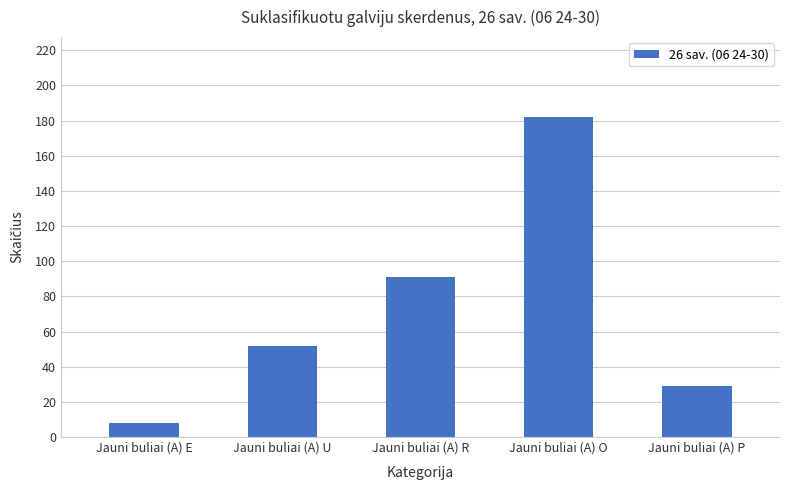

Rank the categories by value from lowest to highest.

Jauni buliai (A) E, Jauni buliai (A) P, Jauni buliai (A) U, Jauni buliai (A) R, Jauni buliai (A) O